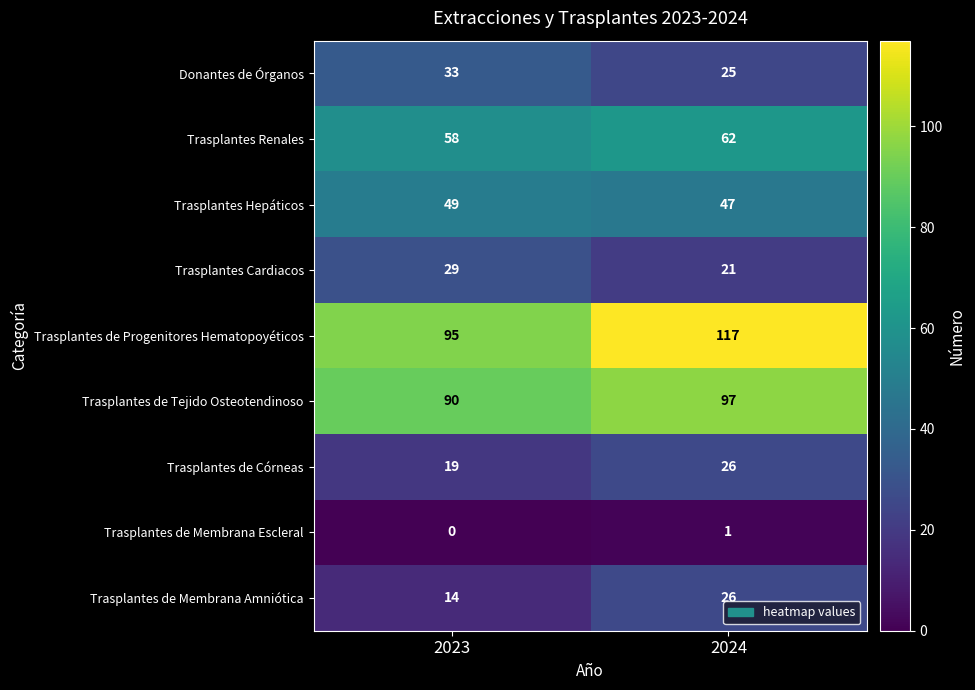

Which series has the largest range (max minus min)?

Trasplantes de Progenitores Hematopoyéticos